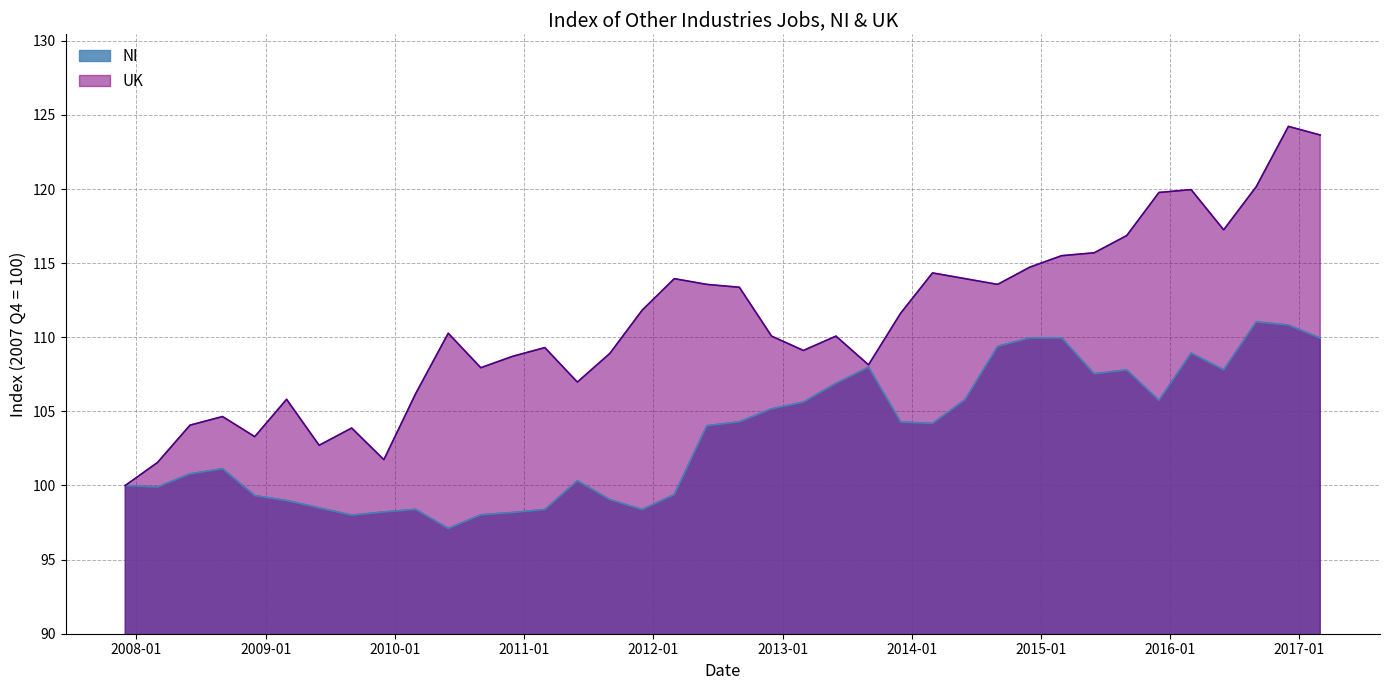

True or false: NI has a value of 98.0 at 2010-09-01.

True